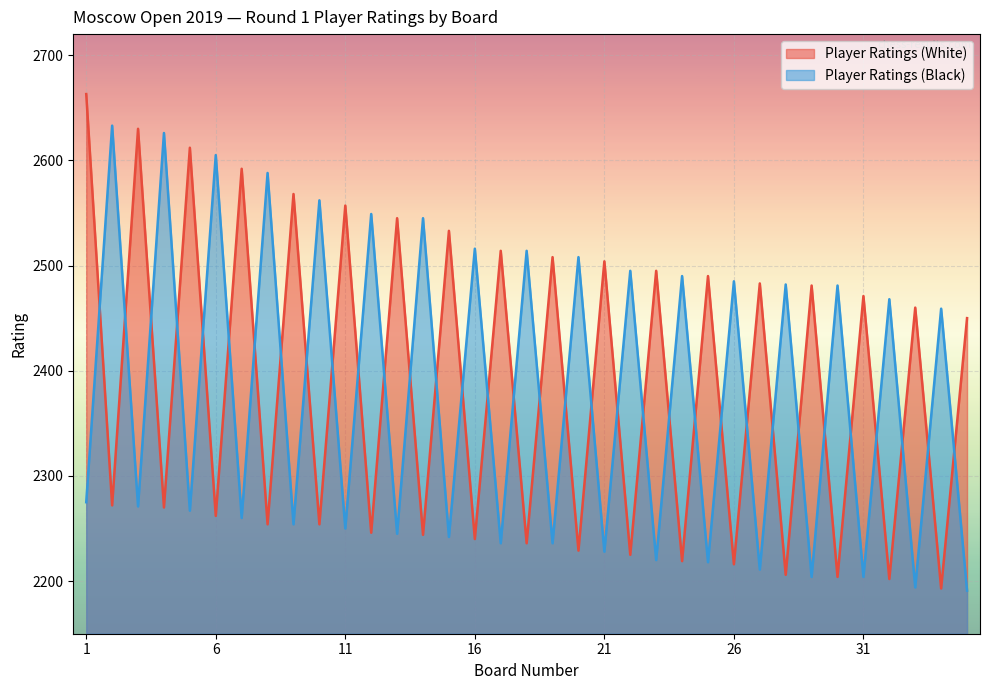

At which label does Player Ratings (White) first exceed 2450?

1